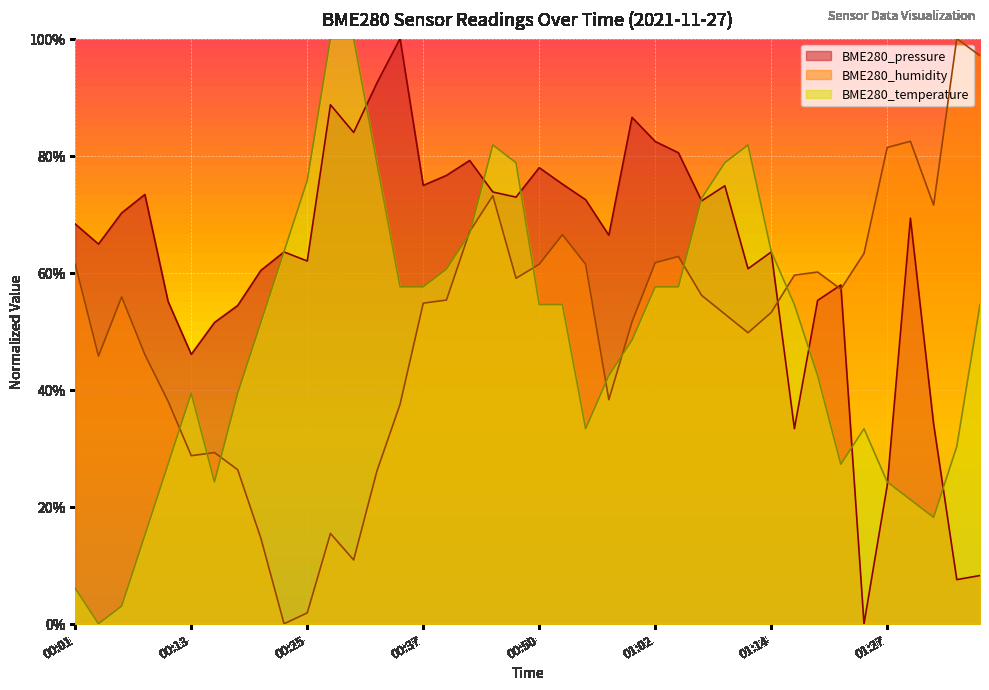

How many data points in BME280_temperature are less than 54?

19